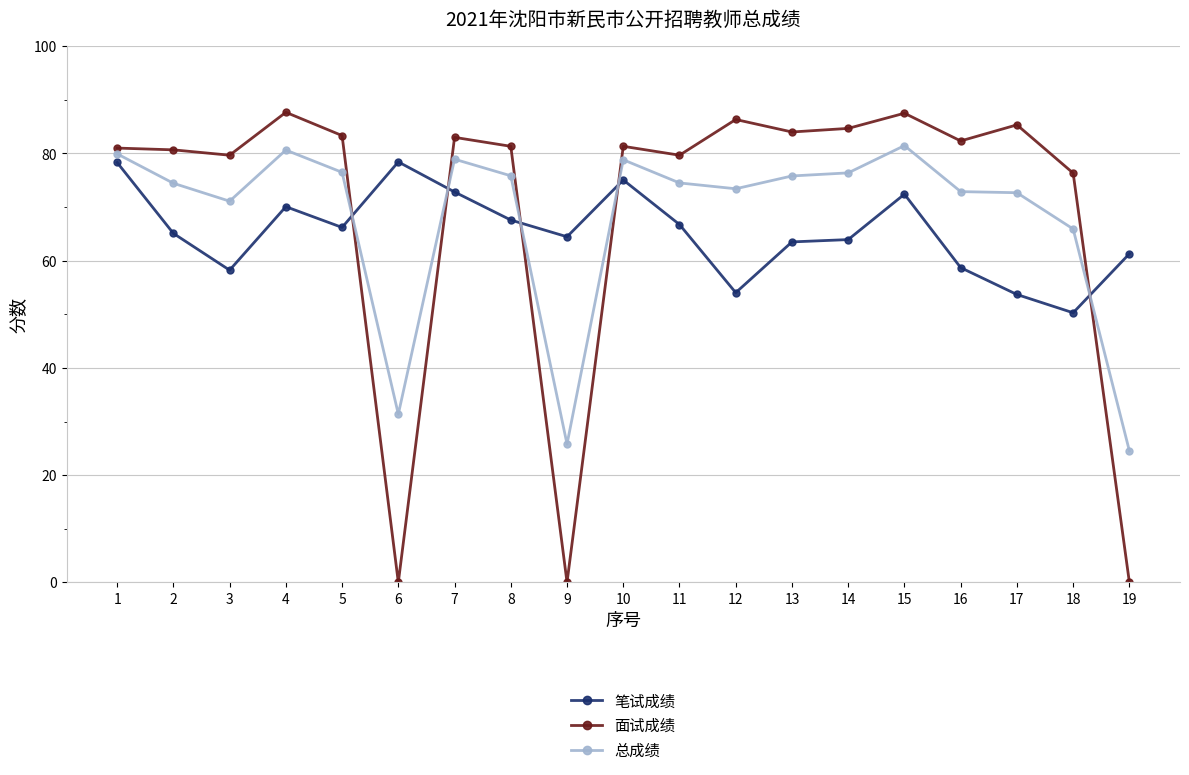

How many lines are shown in the chart?

3